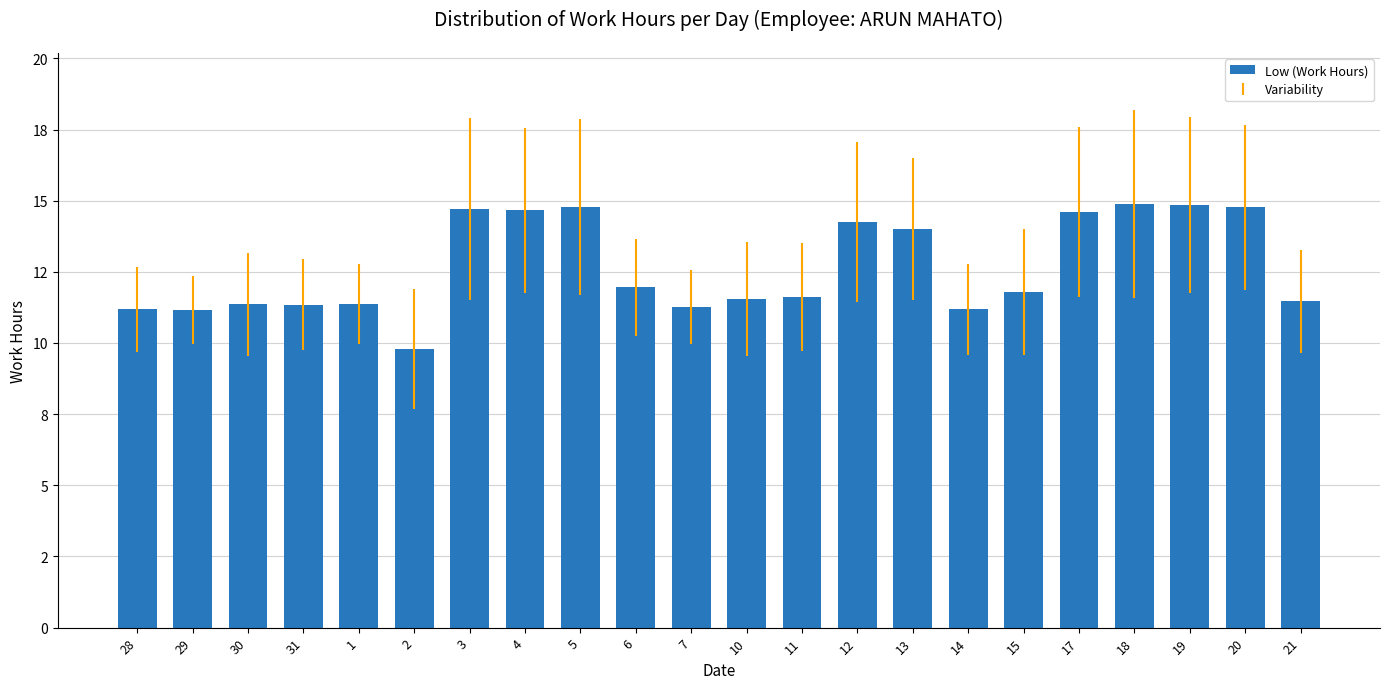

Does the chart contain any negative values?

No